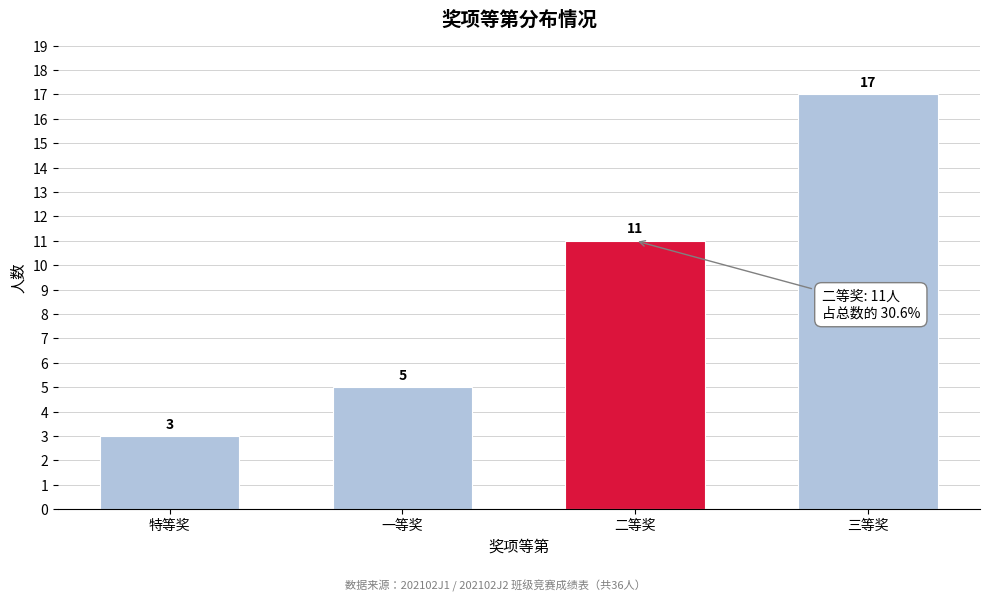

Reading left to right, extract all data points from this chart.

3	5	11	17